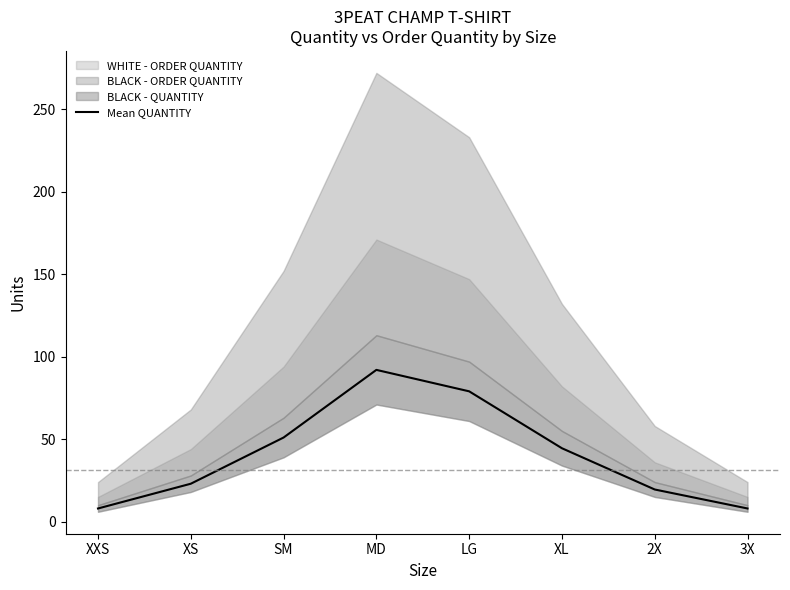

How many lines are shown in the chart?

1